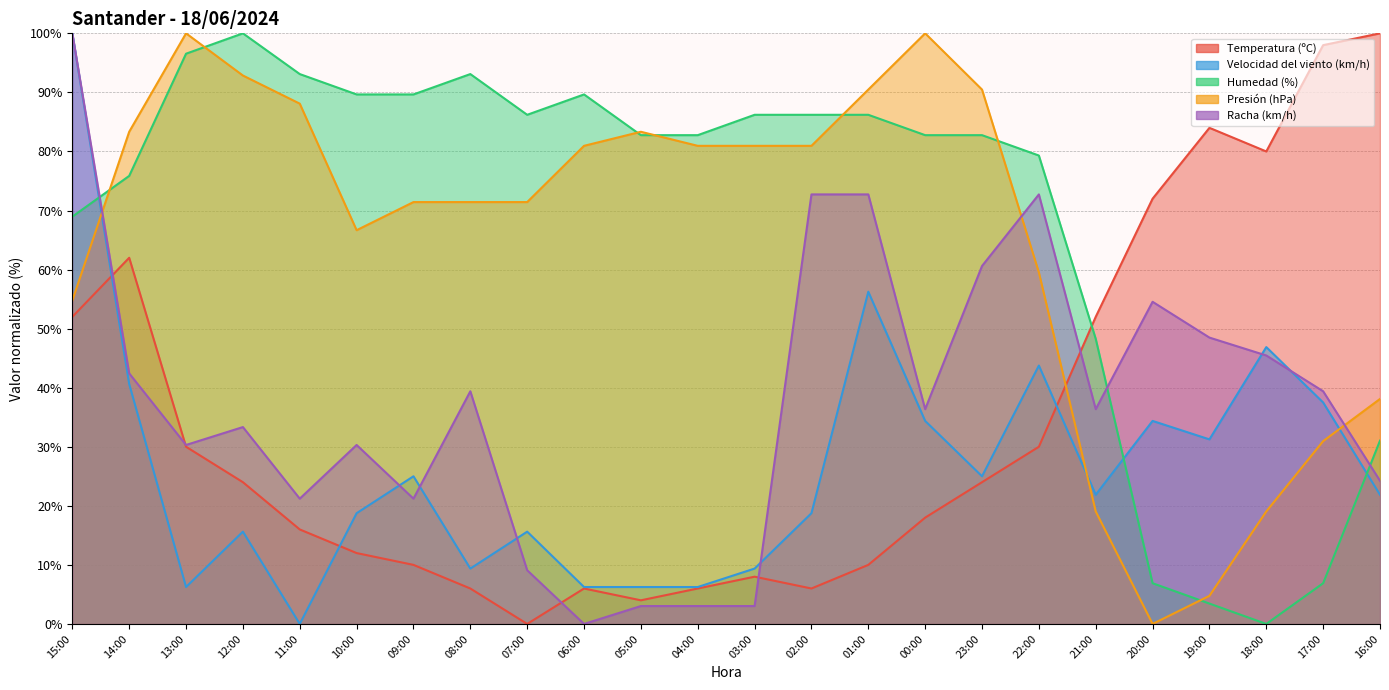

Reading left to right, transcribe all the data shown in this chart.

Temperatura (ºC): 52.0	62.0	30.0	24.0	16.0	12.0	10.0	6.0	0.0	6.0	4.0	6.0	8.0	6.0	10.0	18.0	24.0	30.0	52.0	72.0	84.0	80.0	98.0	100.0
Velocidad del viento (km/h): 100.0	40.6	6.2	15.6	0.0	18.8	25.0	9.4	15.6	6.2	6.2	6.2	9.4	18.8	56.2	34.4	25.0	43.8	21.9	34.4	31.2	46.9	37.5	21.9
Humedad (%): 69.0	75.9	96.6	100.0	93.1	89.7	89.7	93.1	86.2	89.7	82.8	82.8	86.2	86.2	86.2	82.8	82.8	79.3	48.3	6.9	3.4	0.0	6.9	31.0
Presión (hPa): 54.8	83.3	100.0	92.9	88.1	66.7	71.4	71.4	71.4	81.0	83.3	81.0	81.0	81.0	90.5	100.0	90.5	59.5	19.0	0.0	4.8	19.0	31.0	38.1
Racha (km/h): 100.0	42.4	30.3	33.3	21.2	30.3	21.2	39.4	9.1	0.0	3.0	3.0	3.0	72.7	72.7	36.4	60.6	72.7	36.4	54.5	48.5	45.5	39.4	24.2